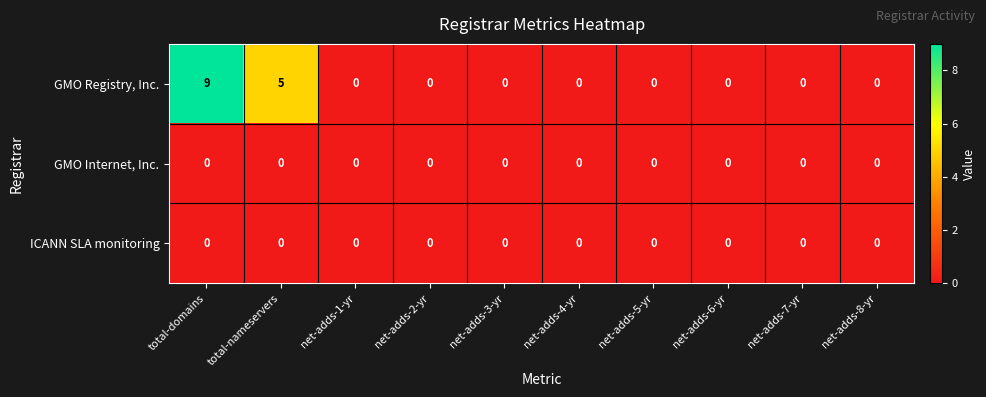

The value of GMO Registry, Inc. at net-adds-6-yr is 4. True or false?

False